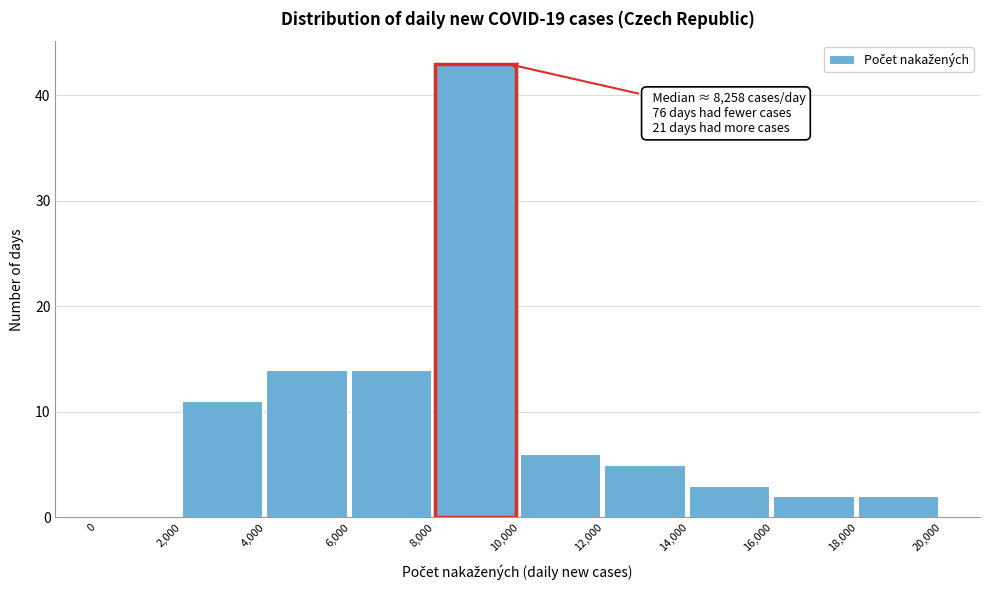

Over which range of the x-axis is the bar tallest?

8,000 to 10,000